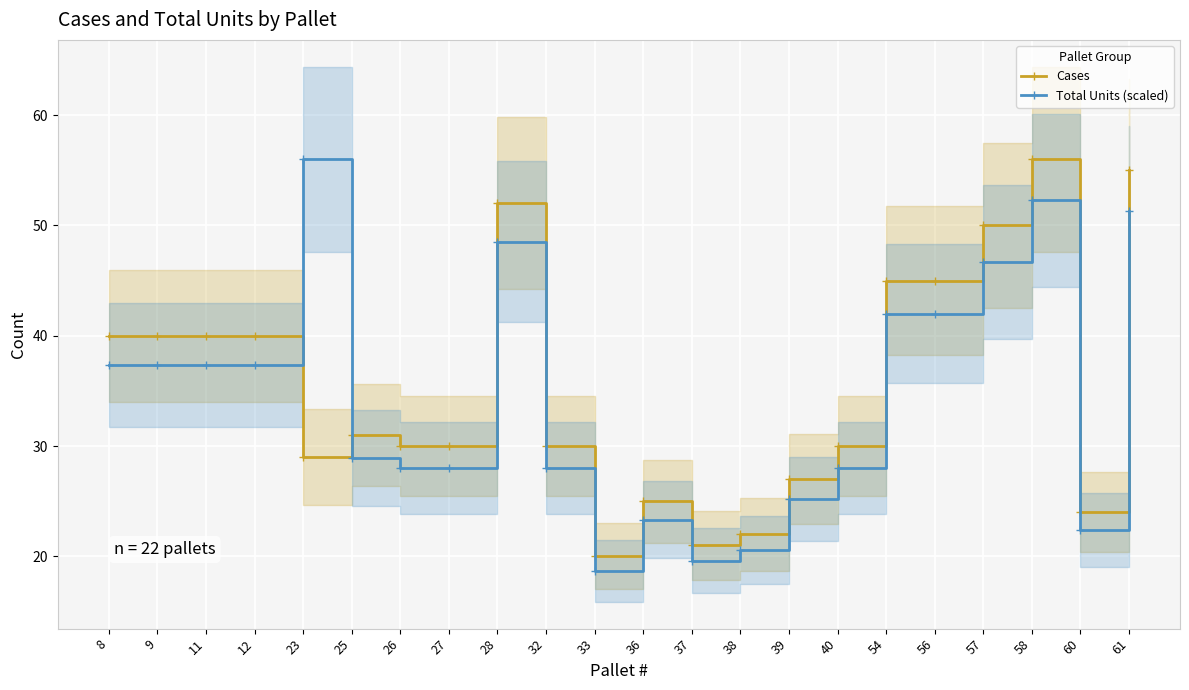

After their last crossing, which series has the higher values: Total Units (scaled) or Cases?

Cases